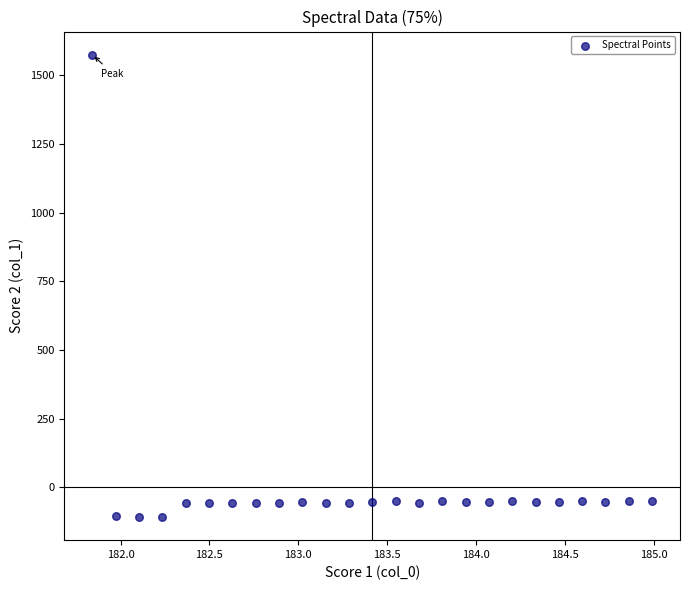

What is the range of X values (max minus min)?

3.1